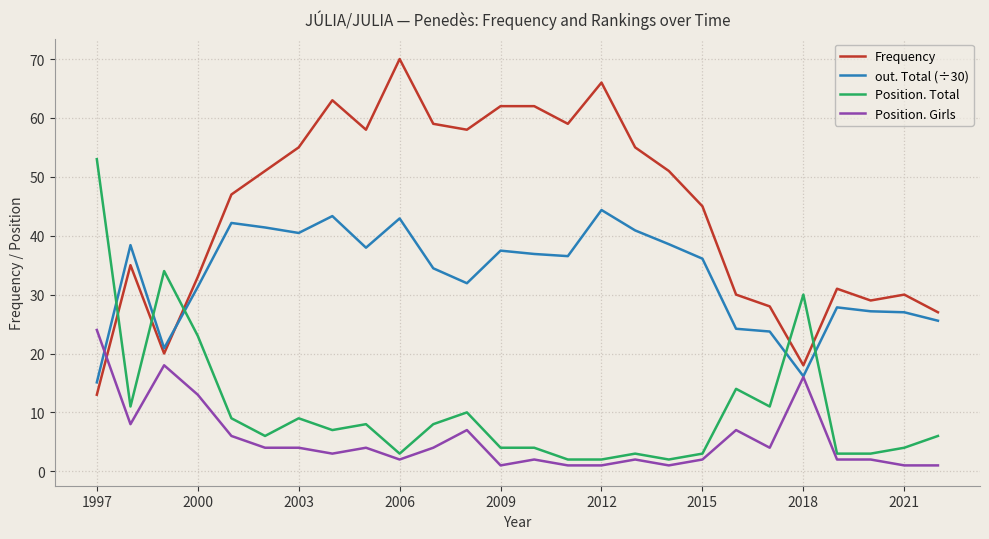

Which series ends up on top after the final intersection of Frequency and Position. Total?

Frequency